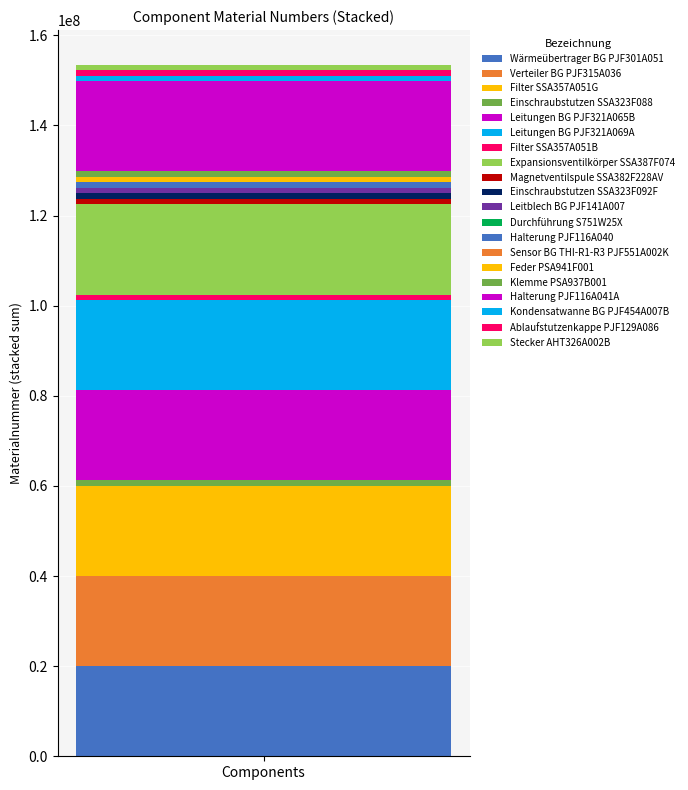

Count the number of categories in the chart.

1